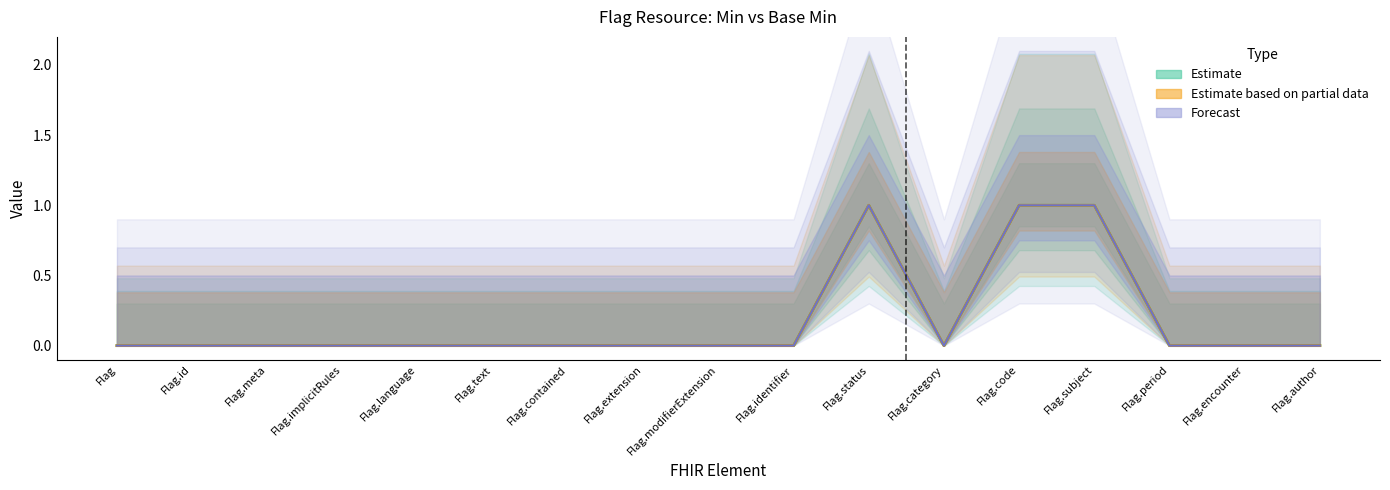

What is the highest value of the Min series?

1